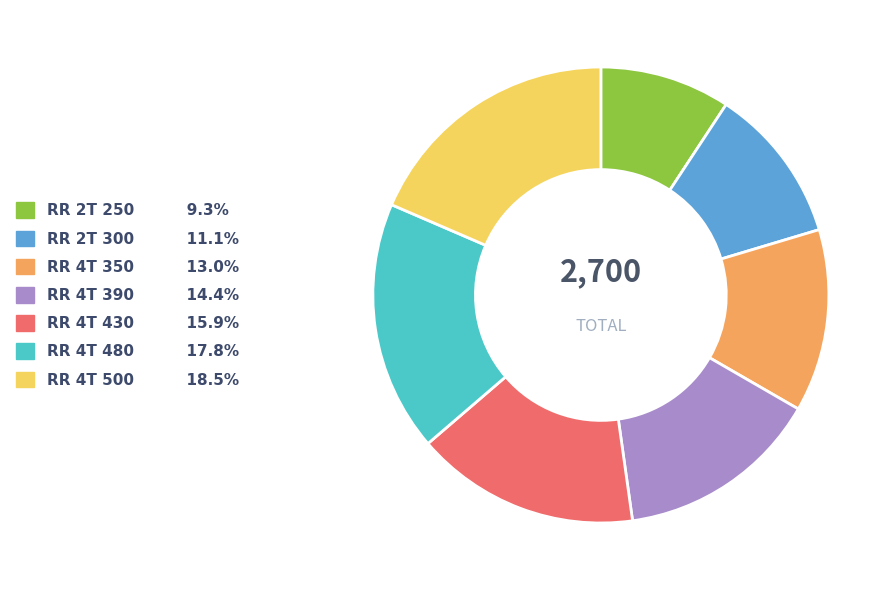

Approximately how many times larger is the value at RR 4T 390 14.4% compared to RR 2T 300 11.1%?

1.3